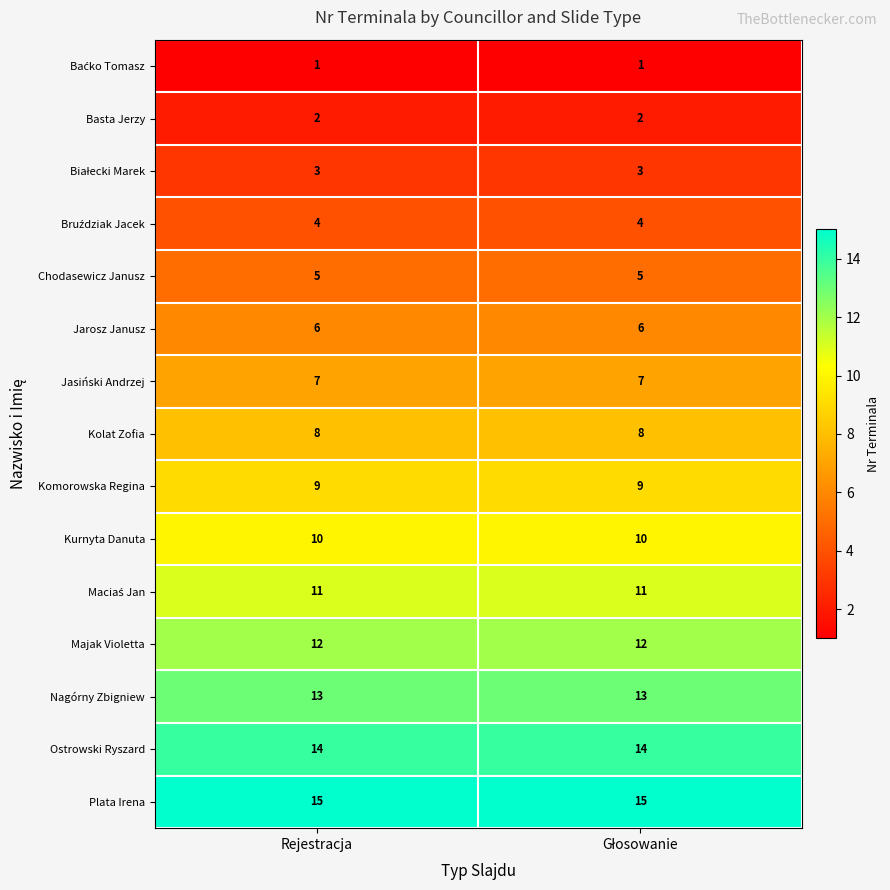

What value does the Ostrowski Ryszard series have at Rejestracja?

14